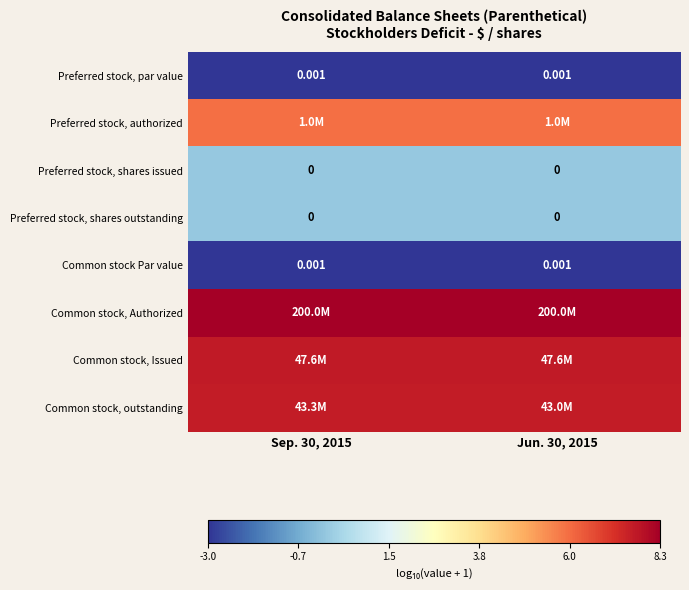

At which label does Common stock Par value reach its minimum?

Sep. 30, 2015